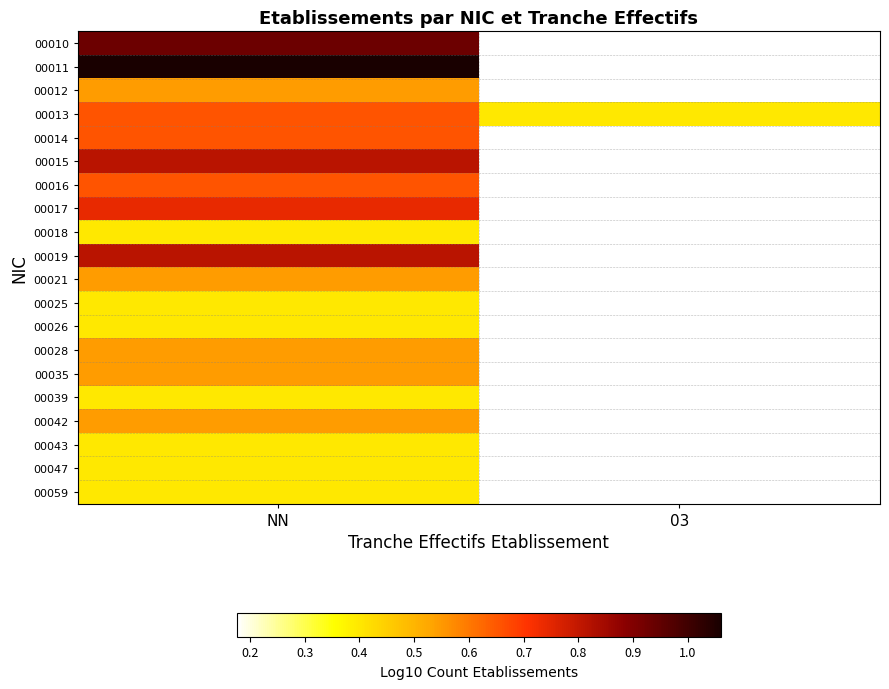

Which has a higher value, 03 or NN?

NN